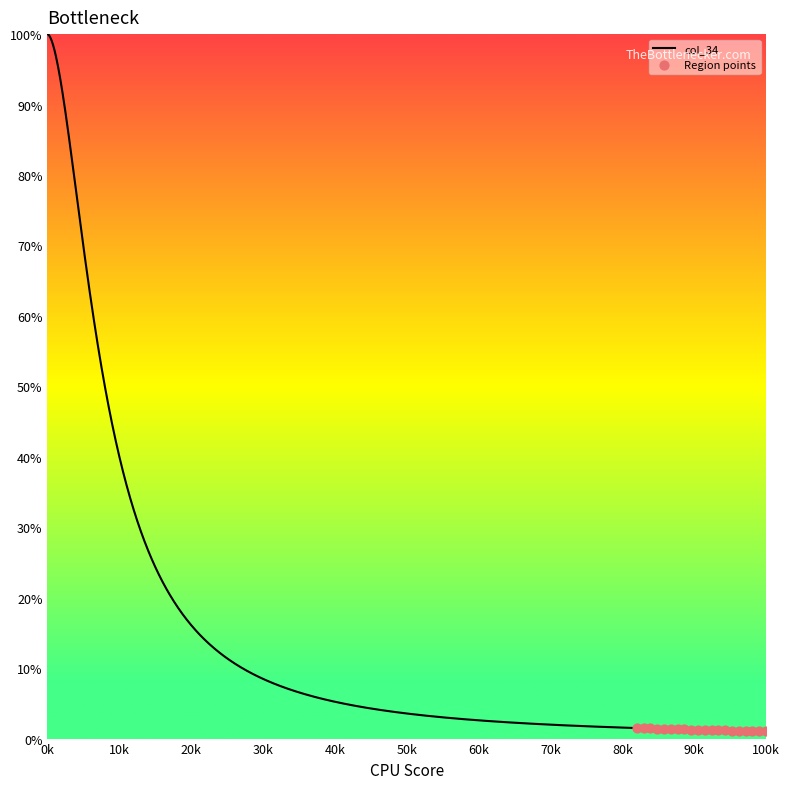

Which has a higher value, 10207 or 10344?

10207